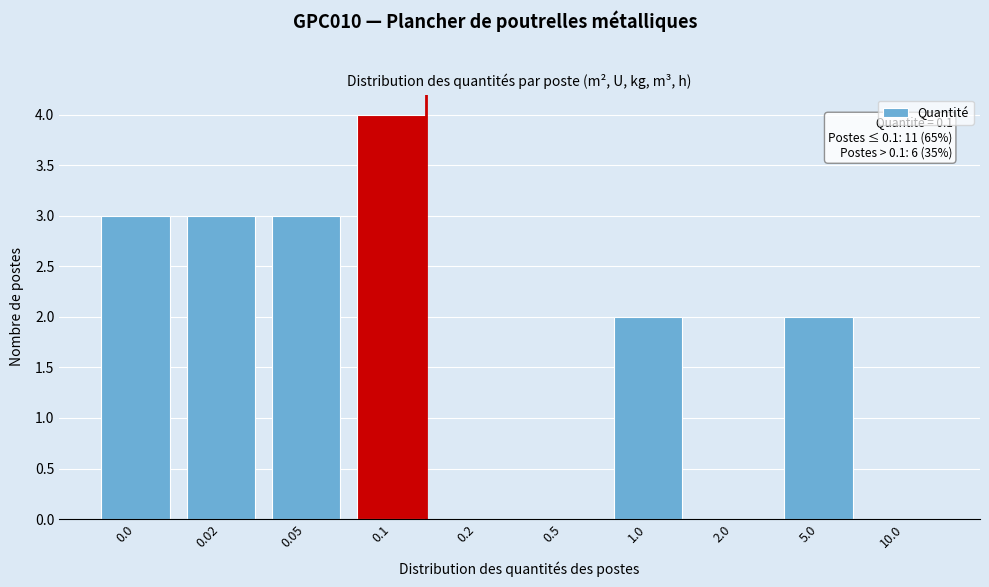

Reading right to left, list all the values displayed in this chart.

10.0=0	5.0=2	2.0=0	1.0=2	0.5=0	0.2=0	0.1=4	0.05=3	0.02=3	0.0=3